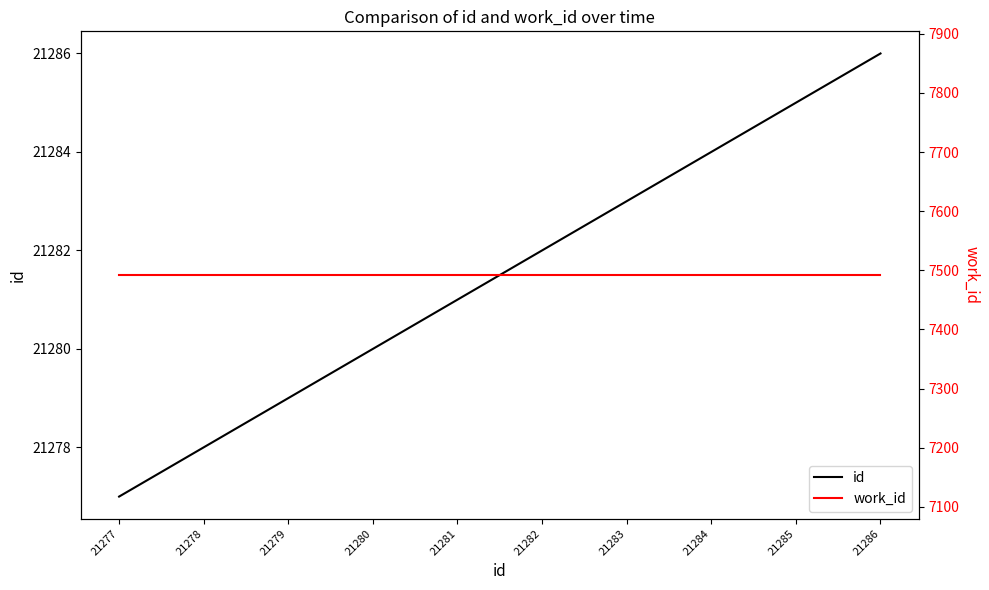

Is it true that work_id equals 12839 at 21282?

False